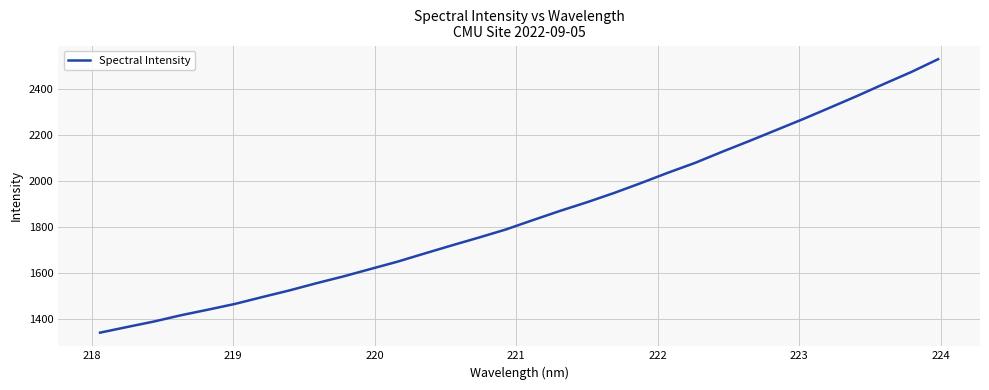

What is the difference between the maximum and minimum values?

1191.1